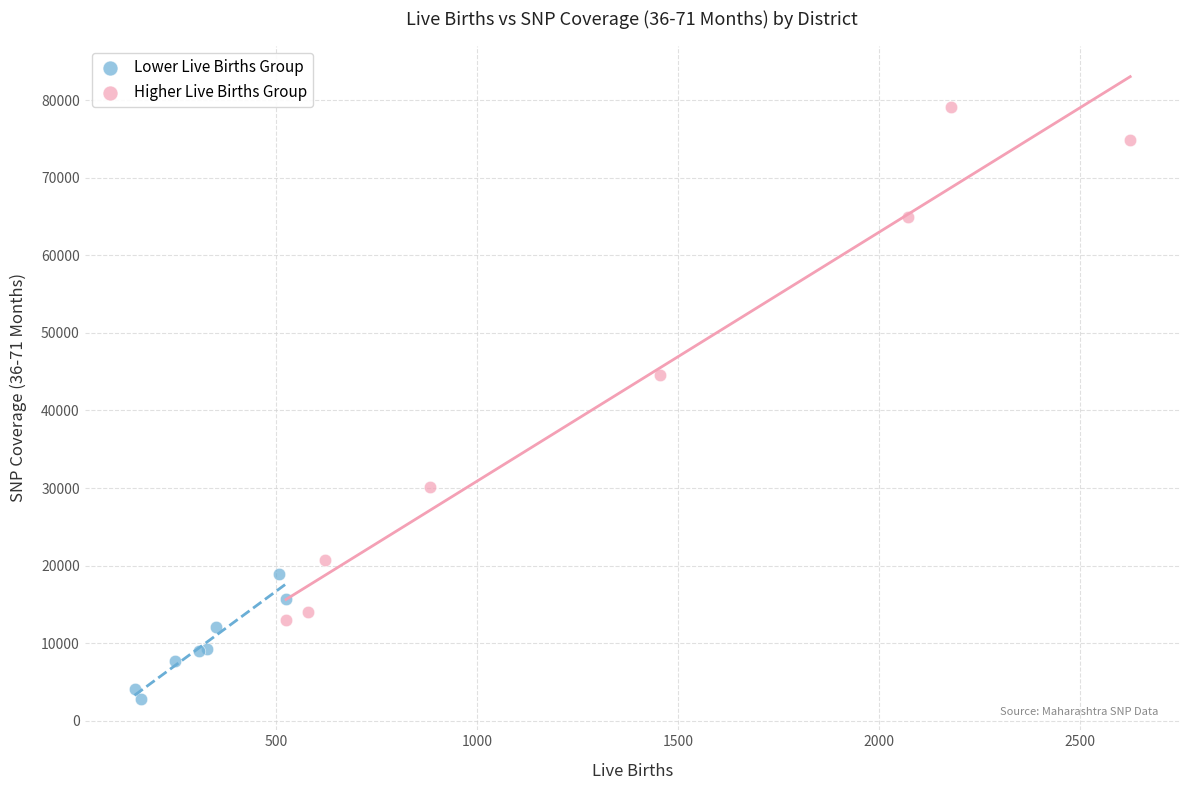

Which series has the largest Y range (max minus min)?

Higher Live Births Group